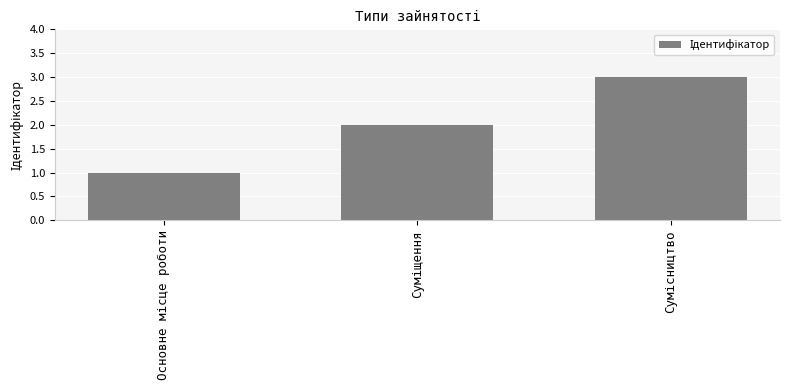

What is the sum of all values?

6